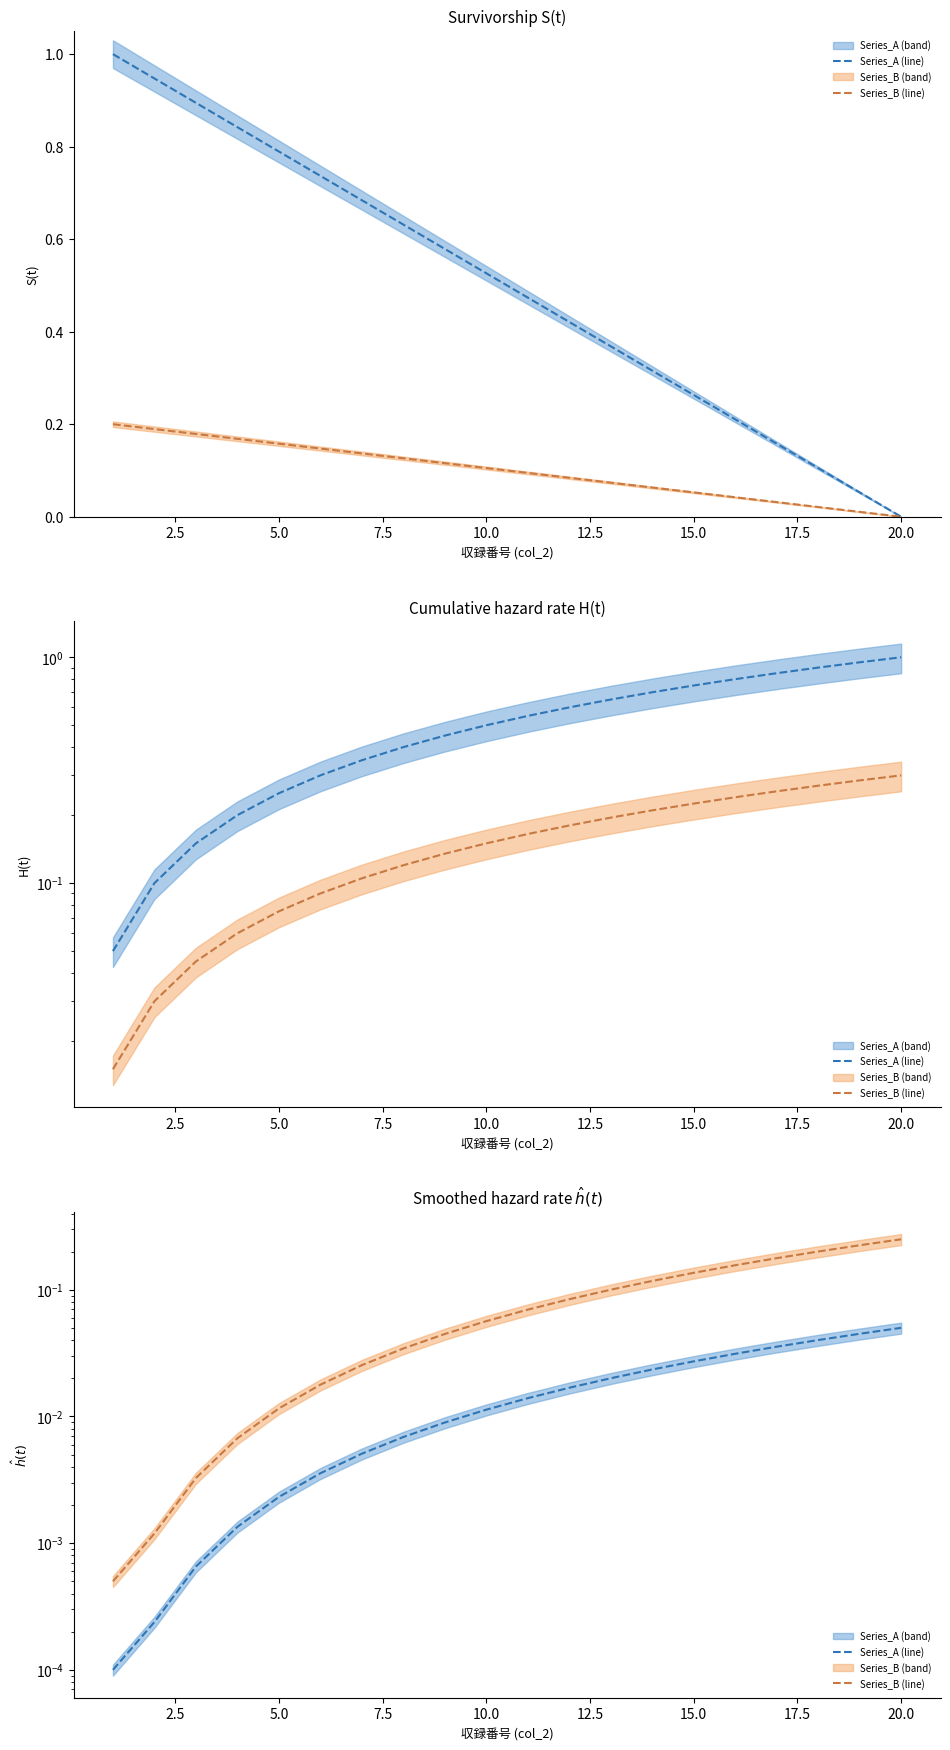

How many lines are shown in the chart?

2